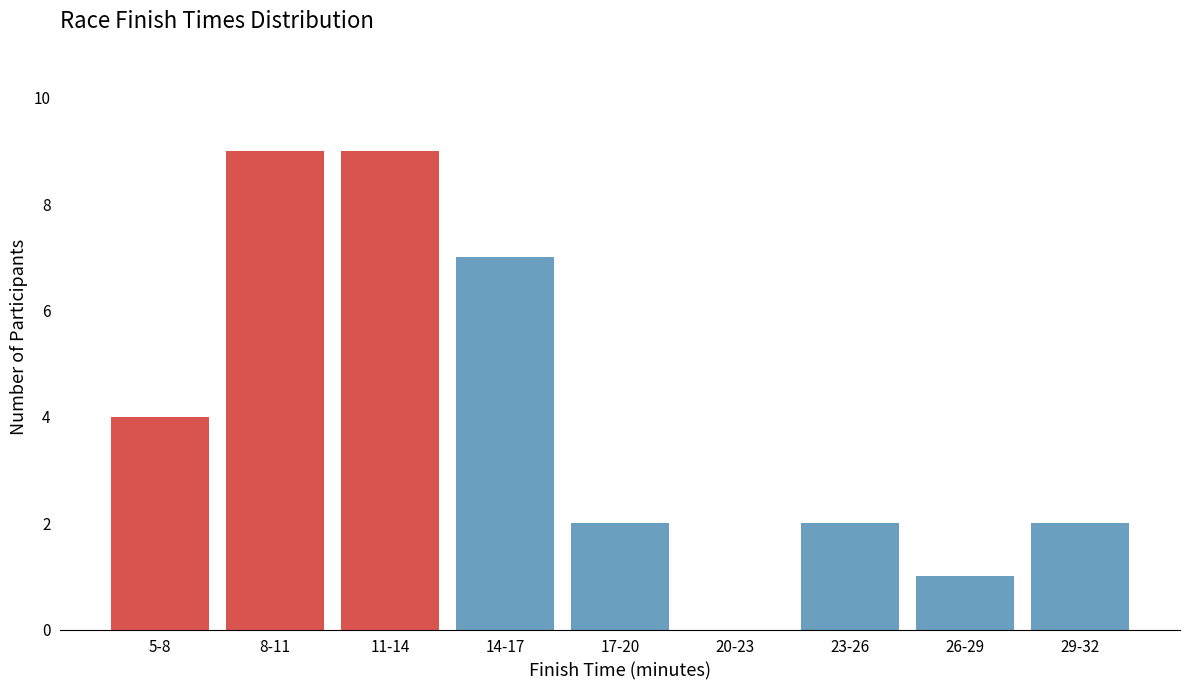

Reading right to left, extract all data points from this chart.

29-32=2	26-29=1	23-26=2	20-23=0	17-20=2	14-17=7	11-14=9	8-11=9	5-8=4